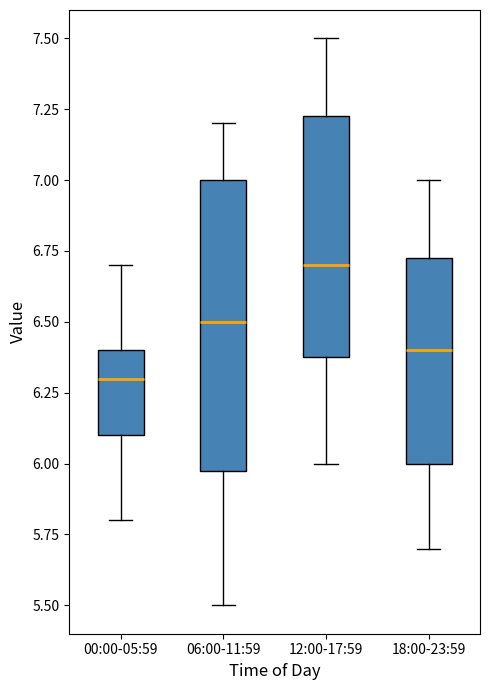

Which box is the tallest, from its lower edge to its upper edge?

06:00-11:59